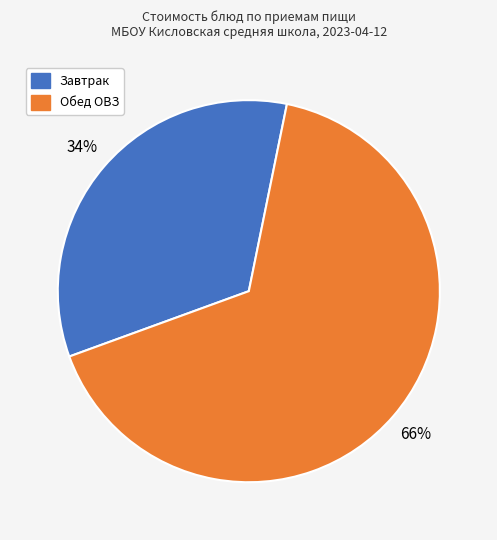

Is the sum of Завтрак and Обед ОВЗ greater than half?

Yes